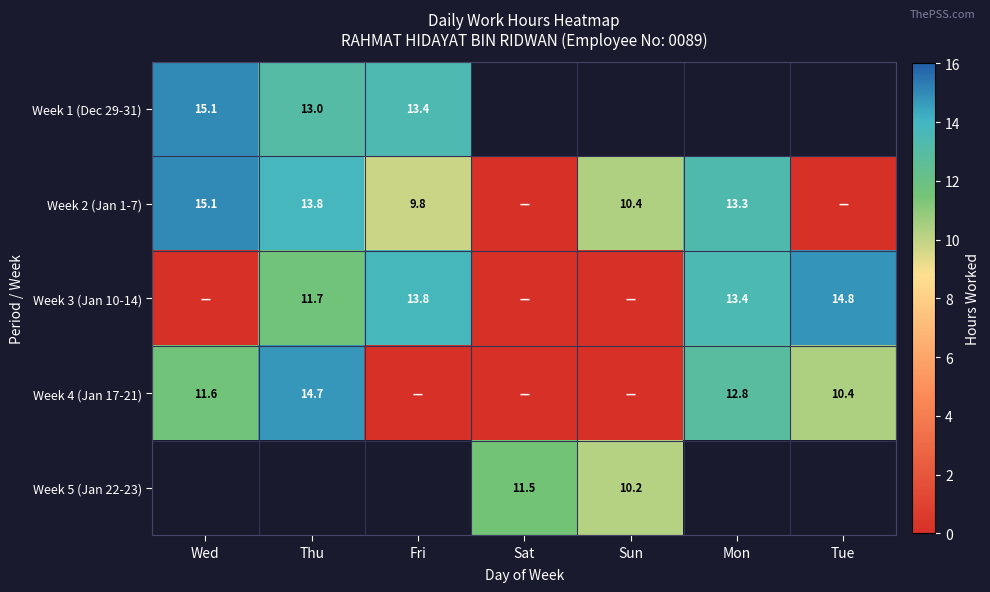

Is the value of Week 3 (Jan 10-14) at Tue greater than the value of Week 2 (Jan 1-7) at Sun?

Yes